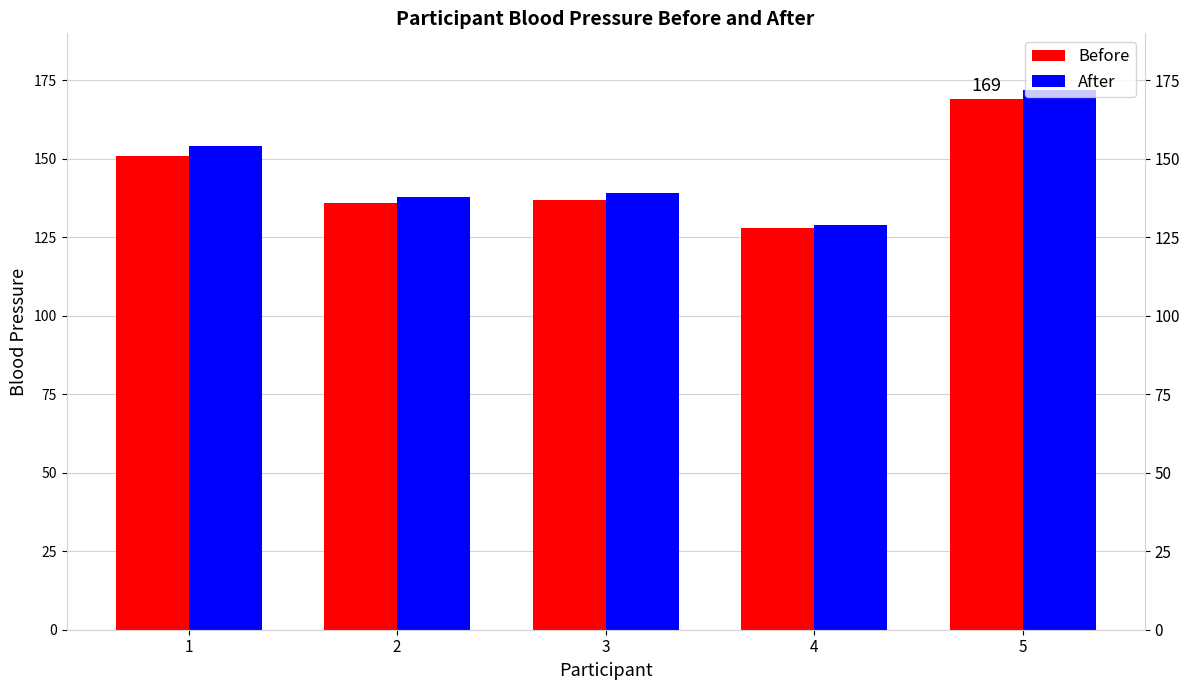

What is the difference between the After values at 2 and 4?

9